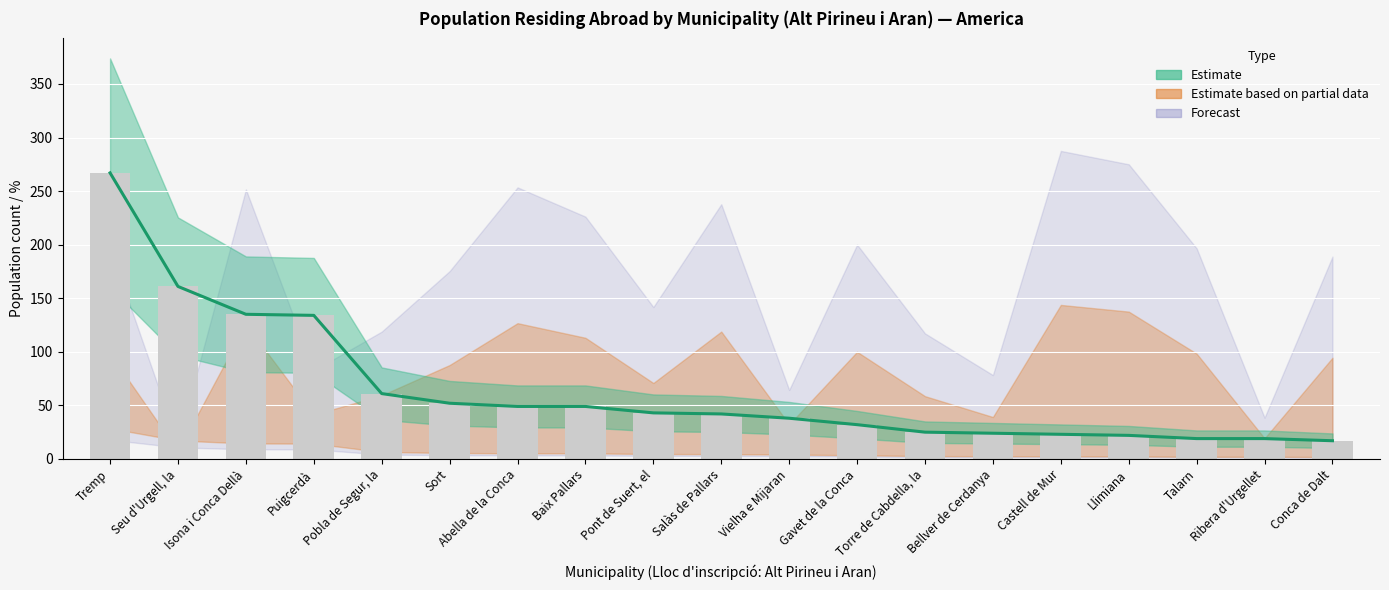

What is the maximum value shown in the chart?

267